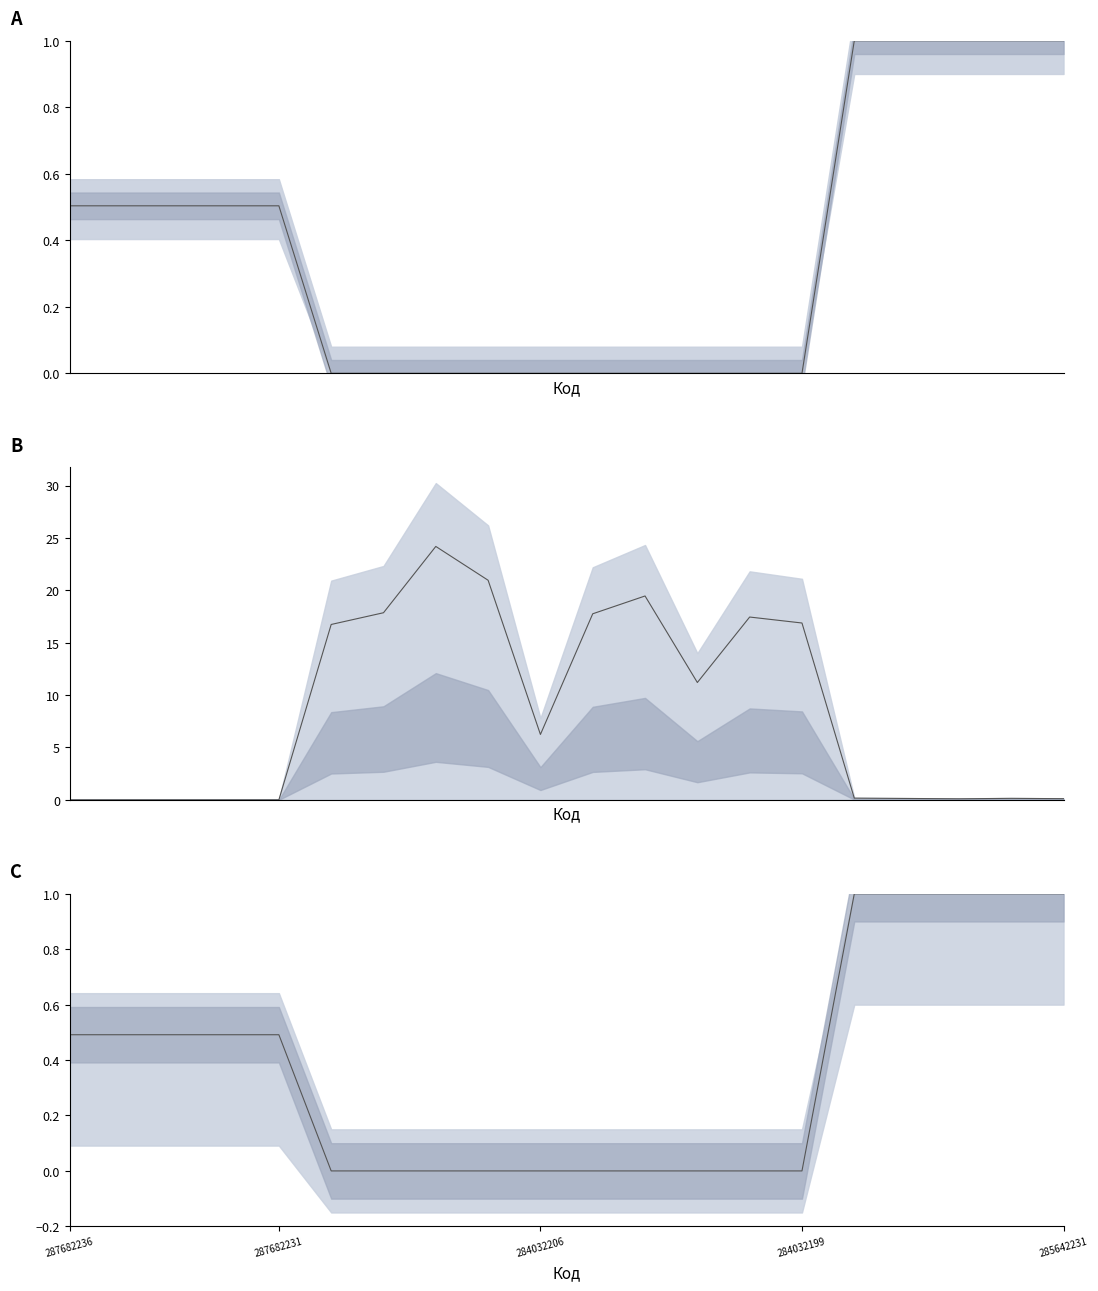

Which series has the widest spread of values?

Залишок (line)